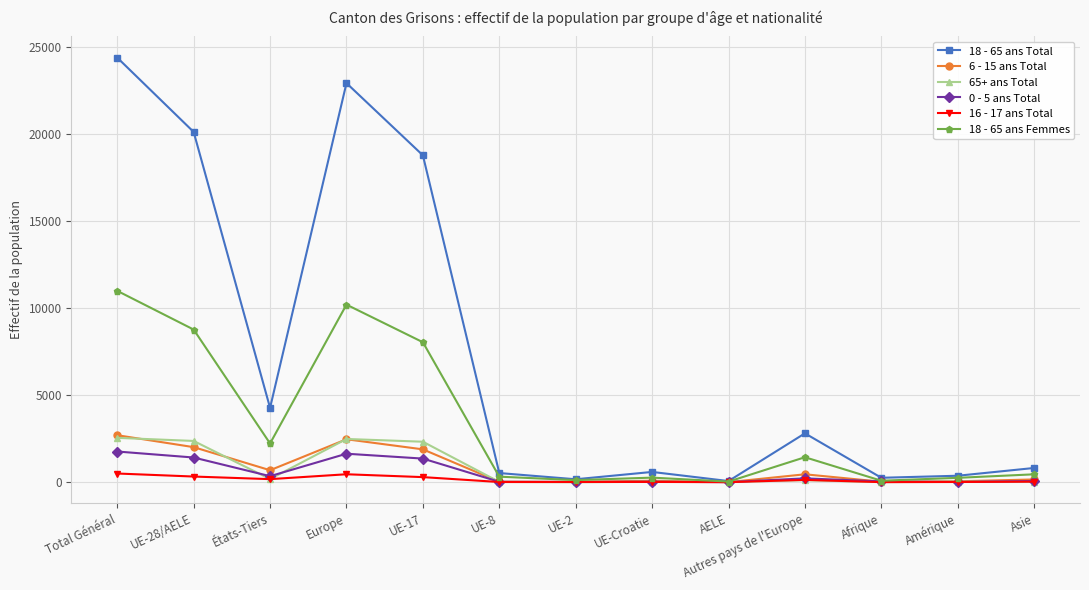

At which category does 65+ ans Total reach its first local valley?

États-Tiers